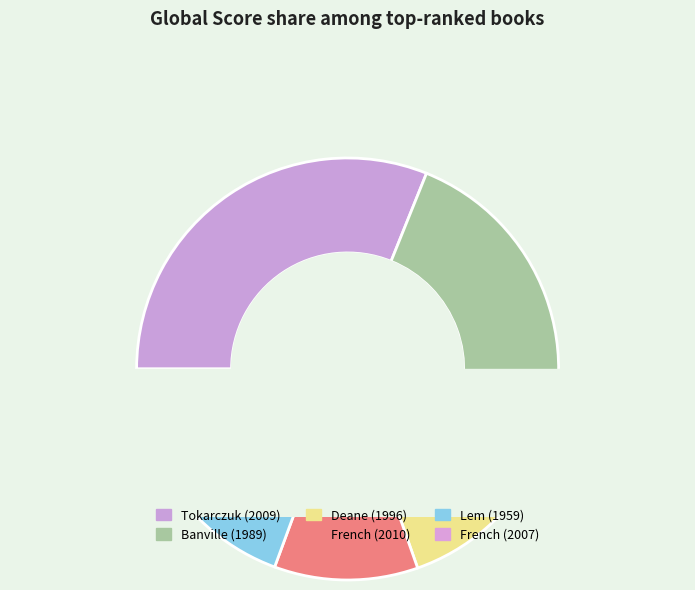

How many slices are in this pie chart?

6